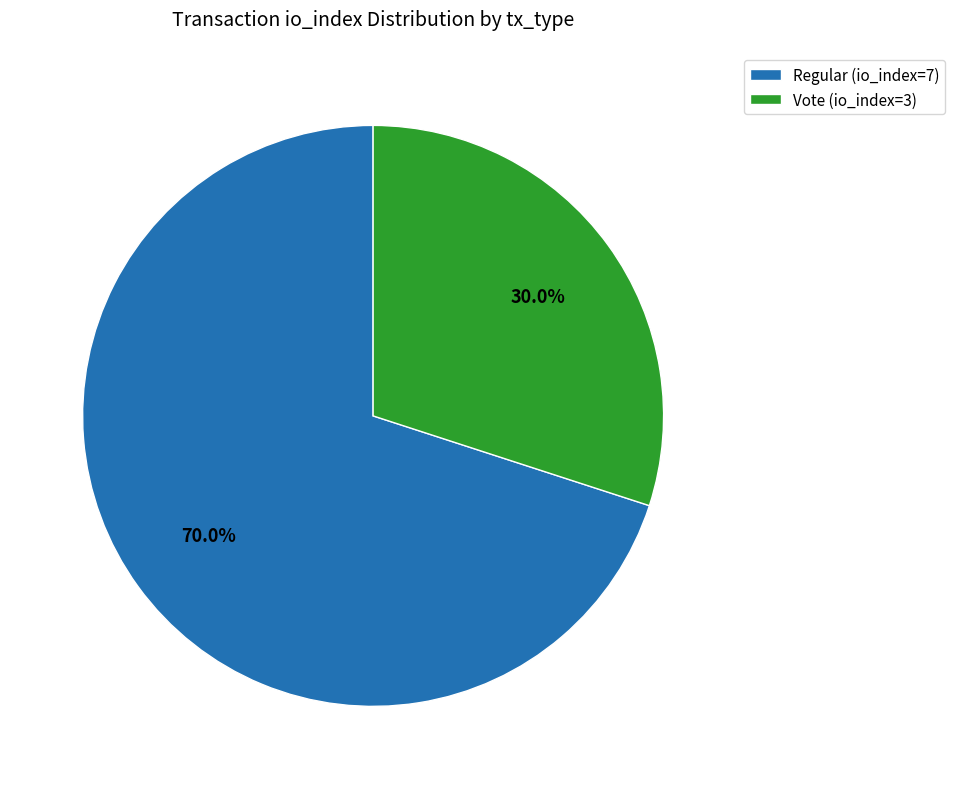

Count the number of slices in the pie.

2